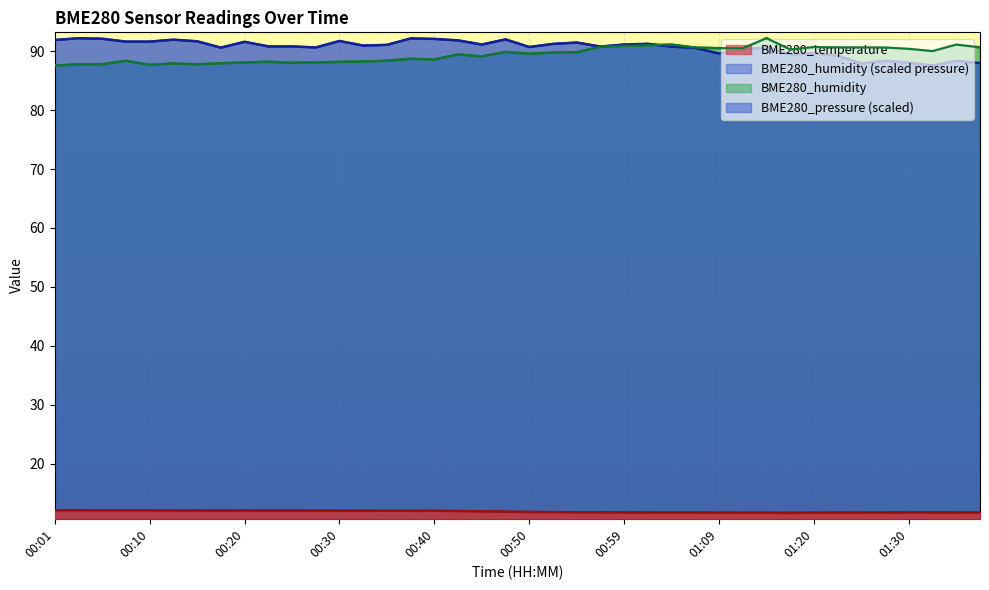

What is the difference between the highest and lowest values at 00:30?

79.7